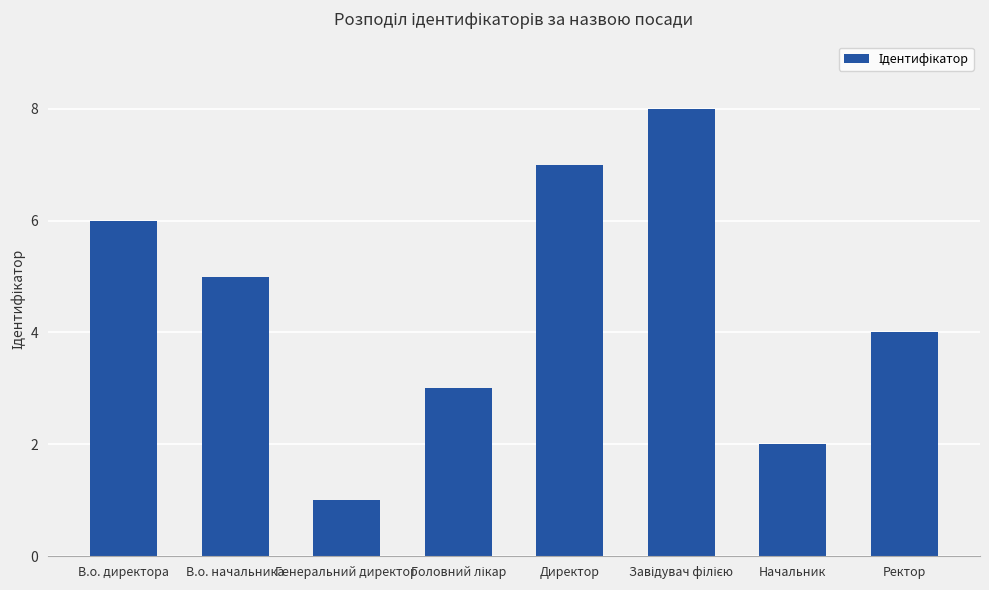

Which has a higher value, В.о. начальника or Ректор?

В.о. начальника